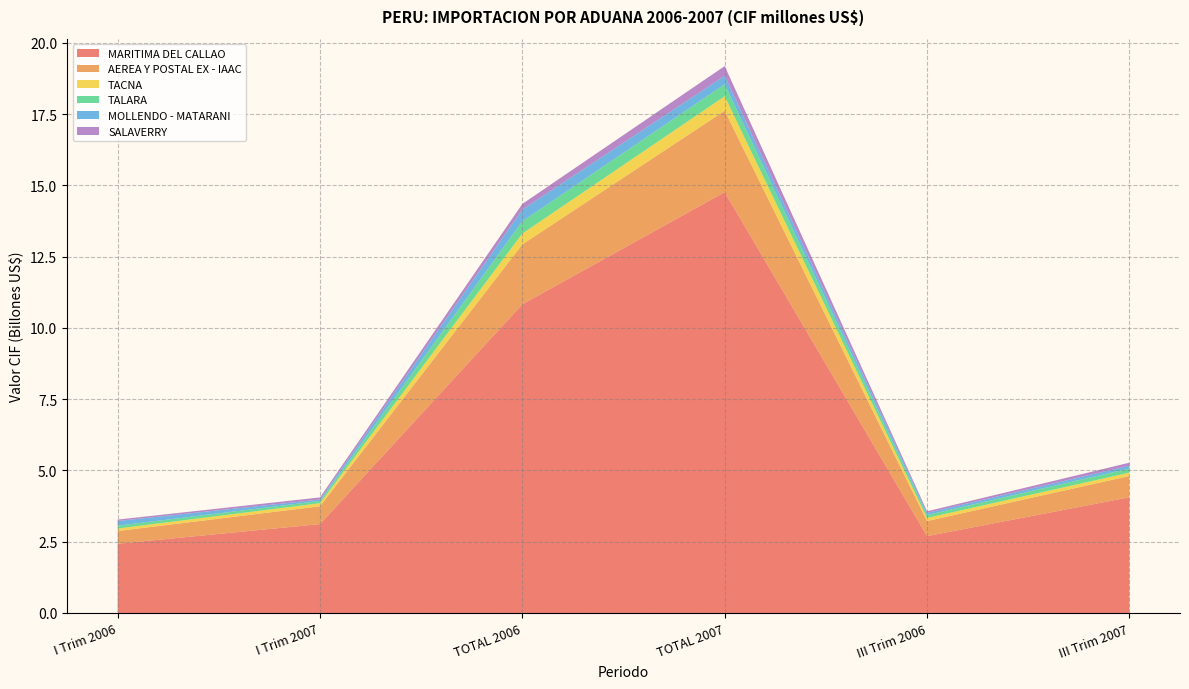

Reading left to right, list all the values displayed in this chart.

MARITIMA DEL CALLAO: I Trim 2006=2427935907.7	I Trim 2007=3118643667.4	TOTAL 2006=10831107599.6	TOTAL 2007=14765560719.0	III Trim 2006=2696216222.6	III Trim 2007=4059248148.8
AEREA Y POSTAL EX - IAAC: I Trim 2006=447329264.2	I Trim 2007=625523177.8	TOTAL 2006=2101771222.0	TOTAL 2007=2857176549.2	III Trim 2006=529143748.1	III Trim 2007=746947785.5
TACNA: I Trim 2006=88001176.1	I Trim 2007=107786002.2	TOTAL 2006=381034416.5	TOTAL 2007=507437052.6	III Trim 2006=109818245.3	III Trim 2007=117946397.7
TALARA: I Trim 2006=99605167.9	I Trim 2007=77752607.0	TOTAL 2006=430305843.9	TOTAL 2007=420958879.2	III Trim 2006=101194798.9	III Trim 2007=145143342.3
MOLLENDO - MATARANI: I Trim 2006=163750642.8	I Trim 2007=50885028.0	TOTAL 2006=411766200.3	TOTAL 2007=296680982.0	III Trim 2006=76378646.0	III Trim 2007=98998153.3
SALAVERRY: I Trim 2006=49904684.0	I Trim 2007=73895302.0	TOTAL 2006=197451647.4	TOTAL 2007=341697223.6	III Trim 2006=55055046.9	III Trim 2007=104905380.5